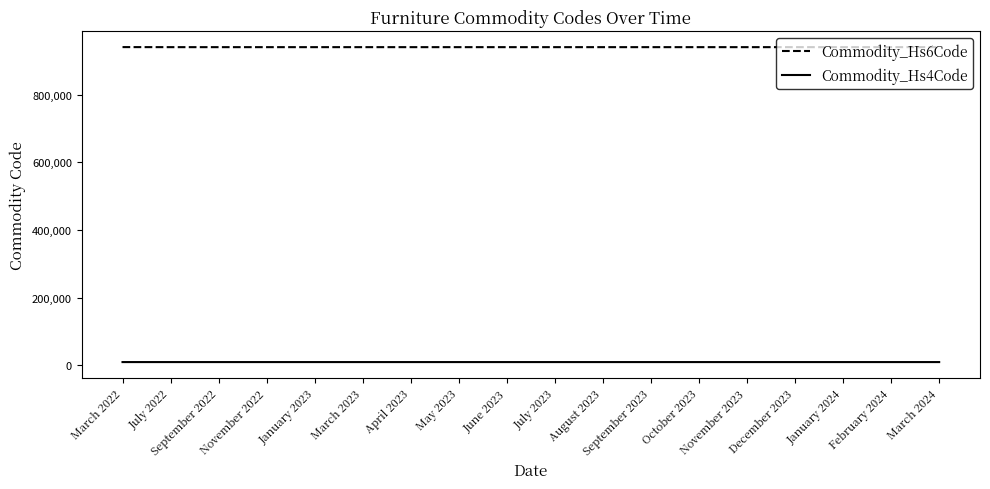

What is the minimum value shown in the chart?

9401